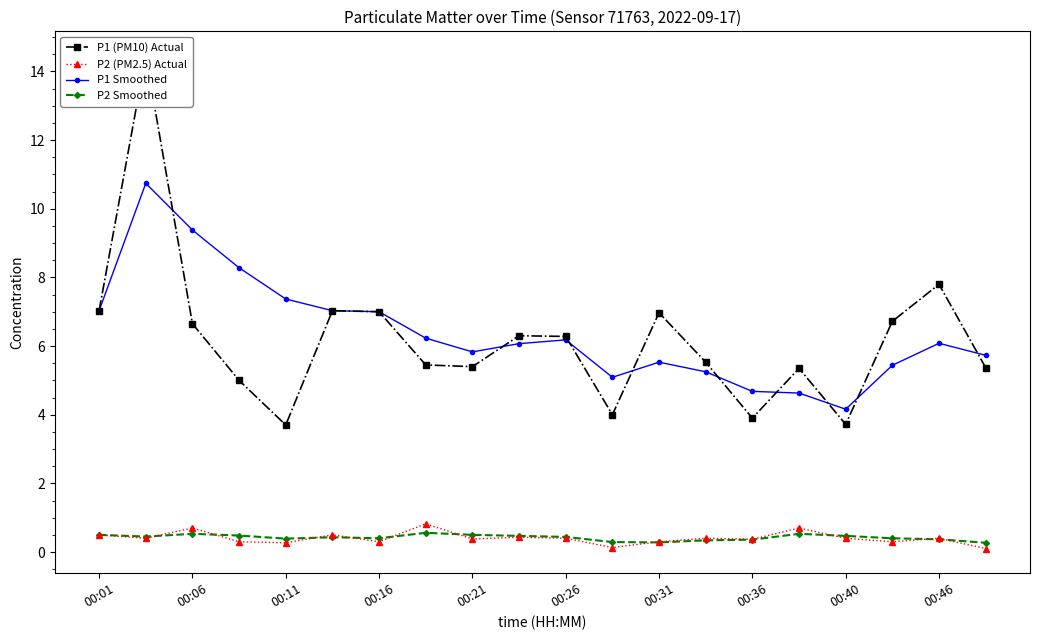

True or false: P2 Smoothed and P1 Smoothed cross at least once.

False